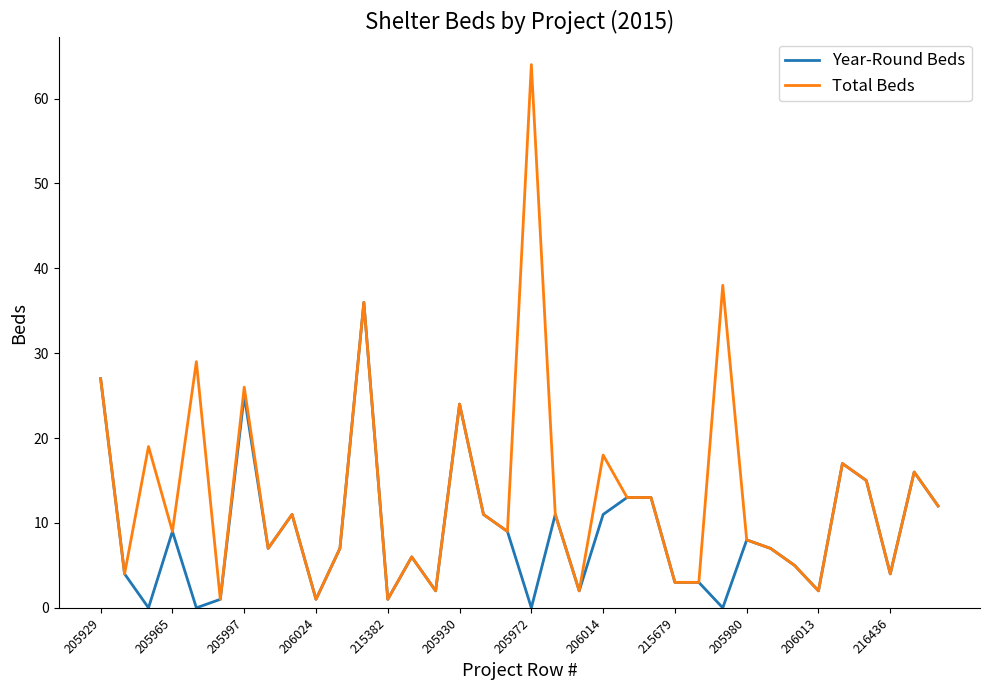

What are all the series names shown in the legend?

Year-Round Beds, Total Beds